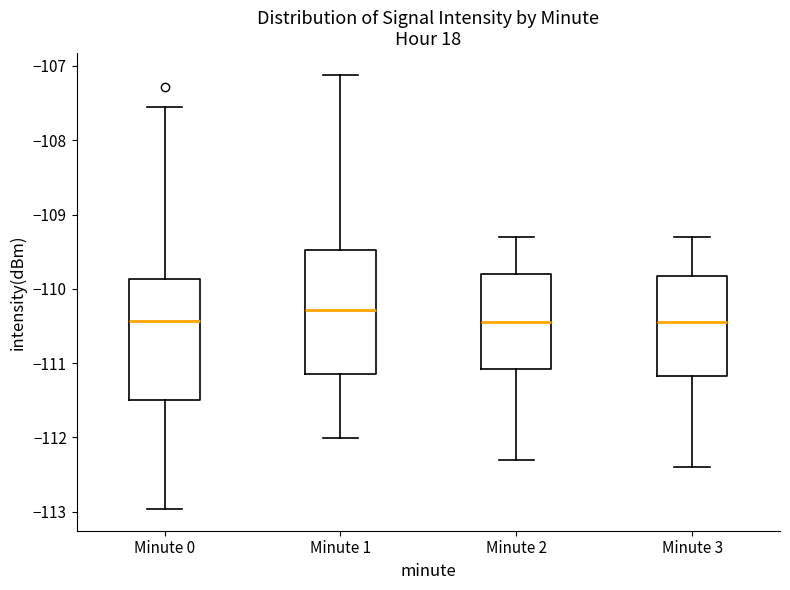

Reading left to right, transcribe this box plot: for each box, give where its median line is, the range the box spans, and where its two whiskers end, as read against the y-axis. The values are not printed on the chart, so give them approximately, as read against the axis.

Minute 0: median -110.4, box -111.5 to -109.9, whiskers -113.0 to -107.6
Minute 1: median -110.3, box -111.1 to -109.5, whiskers -112.0 to -107.1
Minute 2: median -110.4, box -111.1 to -109.8, whiskers -112.3 to -109.3
Minute 3: median -110.4, box -111.2 to -109.8, whiskers -112.4 to -109.3